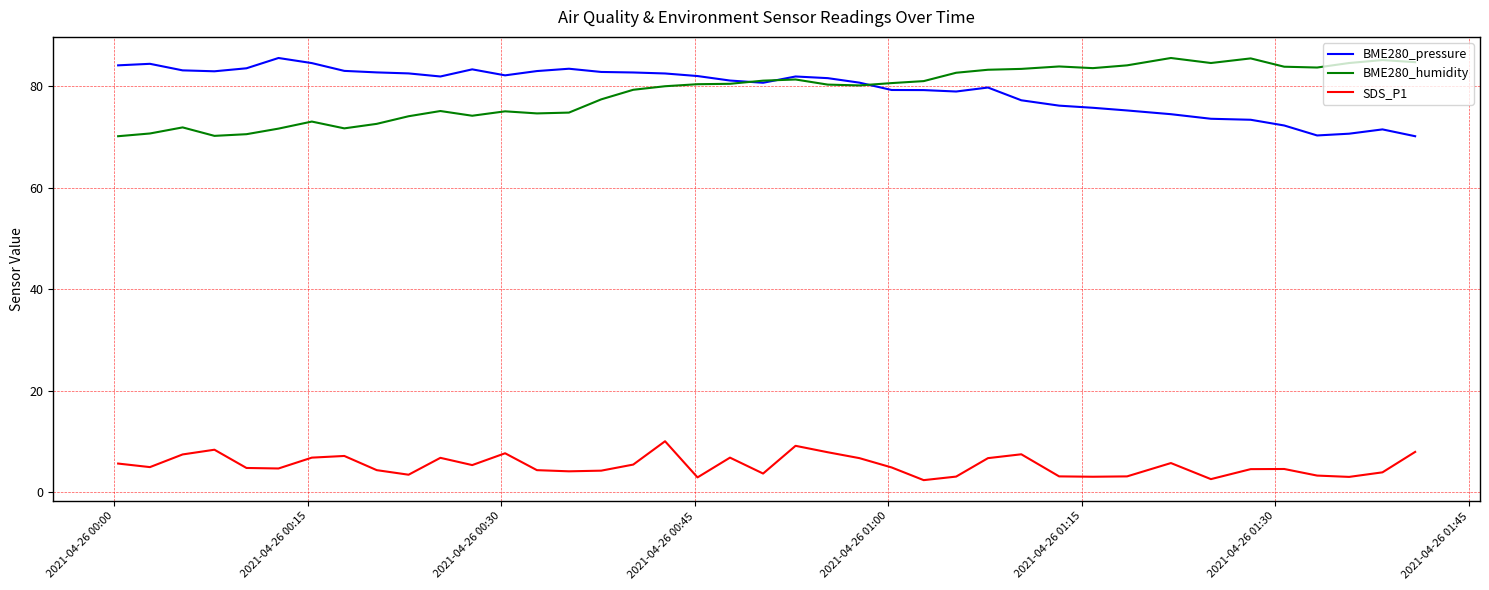

What is the difference between the maximum and minimum values in the BME280_humidity series?

15.4